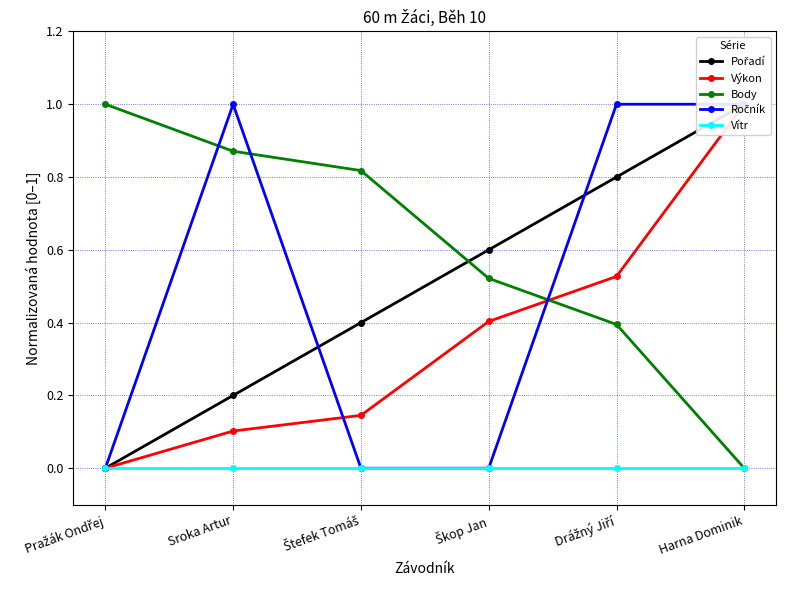

Reading right to left, transcribe all the data shown in this chart.

Pořadí: Harna Dominik=1.0	Drážný Jiří=0.8	Škop Jan=0.6	Štefek Tomáš=0.4	Sroka Artur=0.2	Pražák Ondřej=0.0
Výkon: Harna Dominik=1.0	Drážný Jiří=0.5	Škop Jan=0.4	Štefek Tomáš=0.1	Sroka Artur=0.1	Pražák Ondřej=0.0
Body: Harna Dominik=0.0	Drážný Jiří=0.4	Škop Jan=0.5	Štefek Tomáš=0.8	Sroka Artur=0.9	Pražák Ondřej=1.0
Ročník: Harna Dominik=1.0	Drážný Jiří=1.0	Škop Jan=0.0	Štefek Tomáš=0.0	Sroka Artur=1.0	Pražák Ondřej=0.0
Vítr: Harna Dominik=0.0	Drážný Jiří=0.0	Škop Jan=0.0	Štefek Tomáš=0.0	Sroka Artur=0.0	Pražák Ondřej=0.0